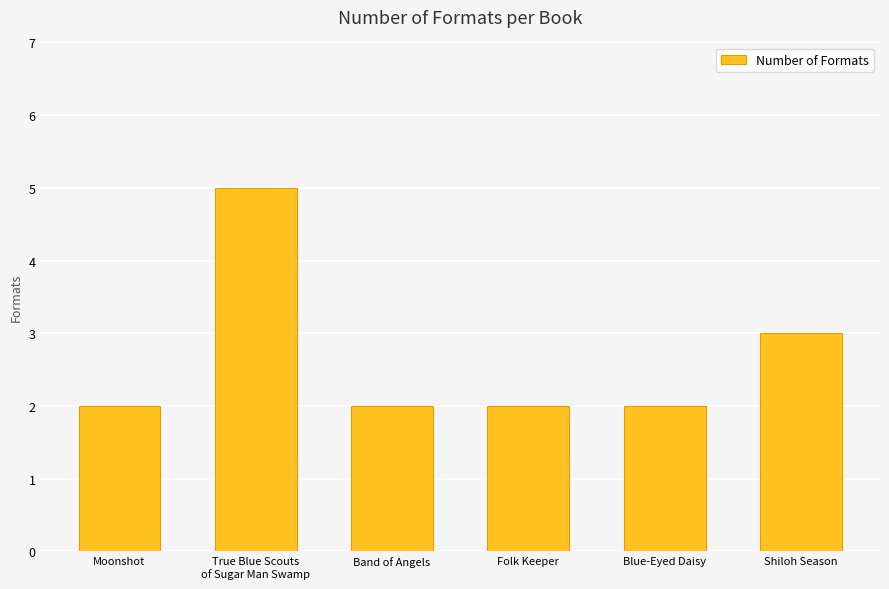

The chart shows a value of 1 at Moonshot. True or false?

False